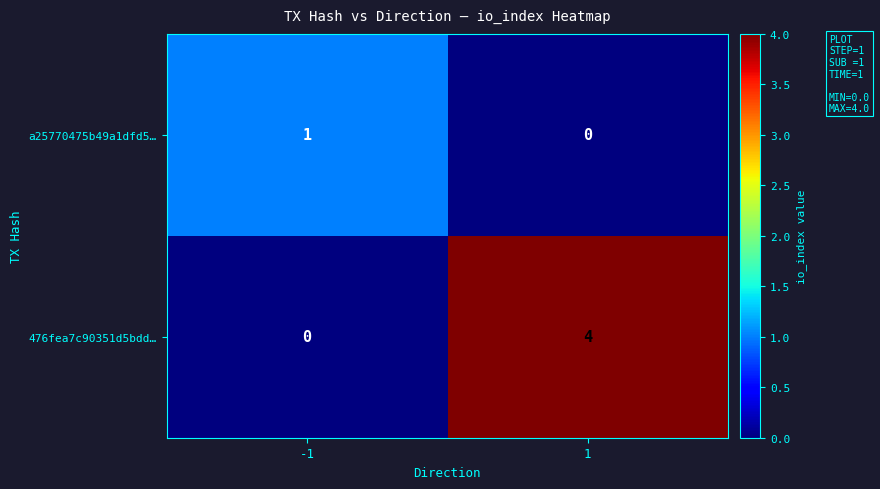

At -1, list the series in order from largest to smallest.

a25770475b49a1dfd5…, 476fea7c90351d5bdd…